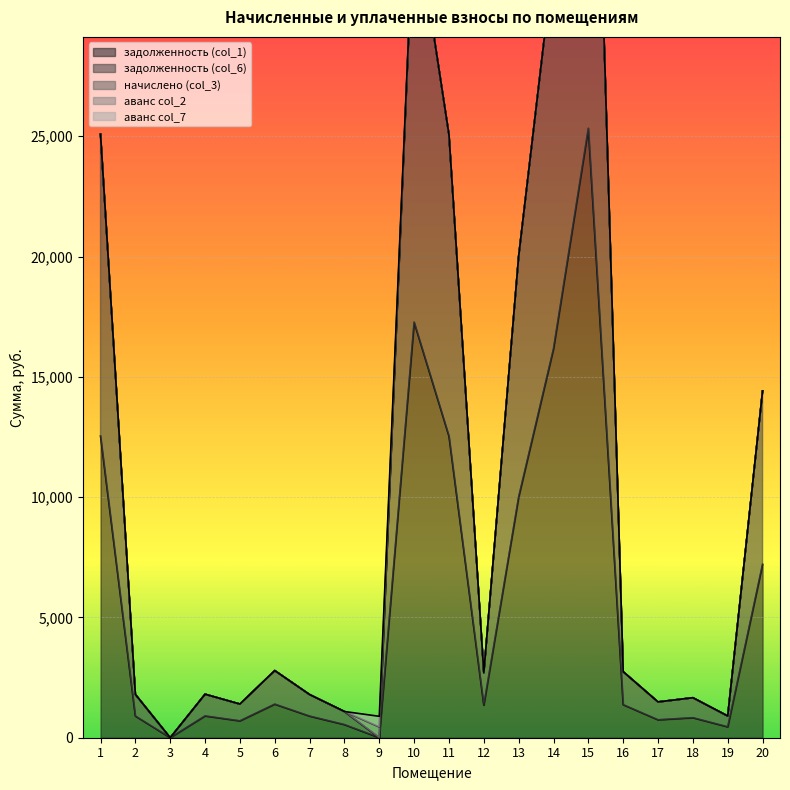

After their last crossing, which series has the higher values: задолженность (col_6) or аванс col_2?

задолженность (col_6)